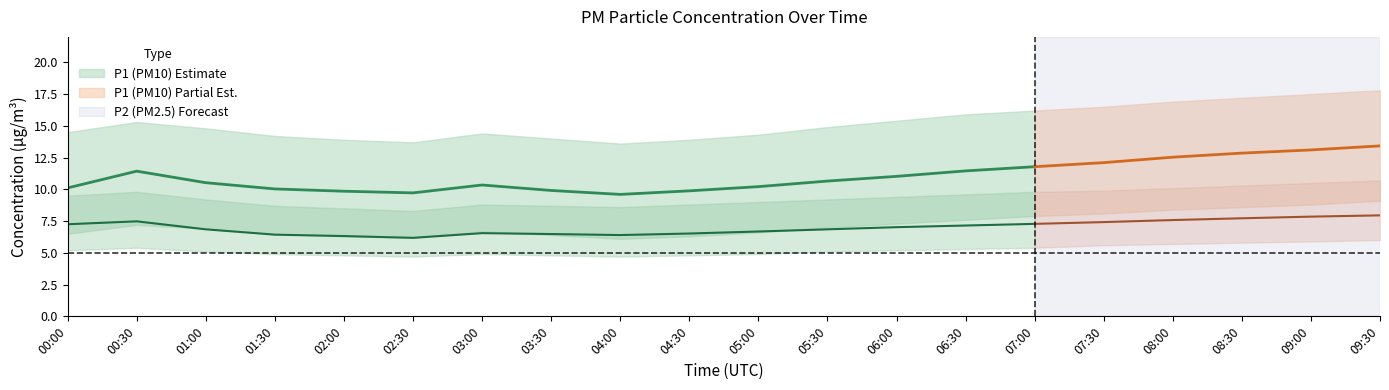

What is the difference between the highest and lowest values at 01:00?

9.7